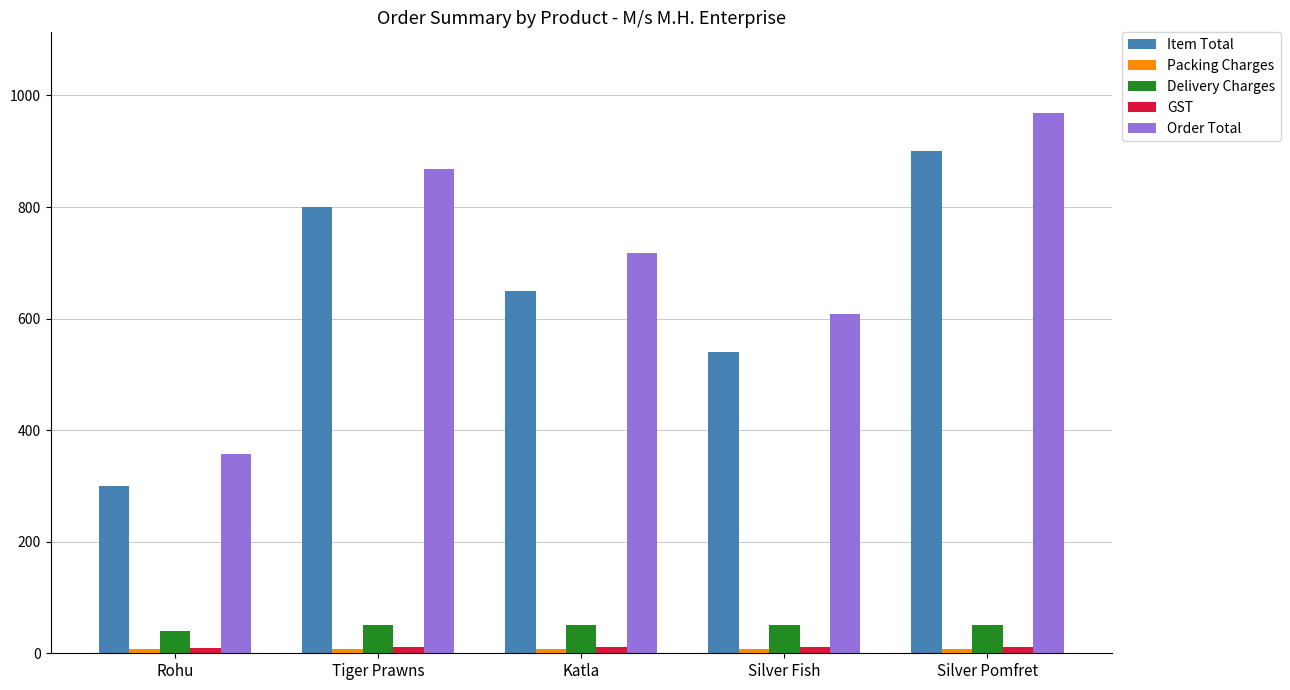

Rank the categories by Item Total value from highest to lowest.

Silver Pomfret, Tiger Prawns, Katla, Silver Fish, Rohu